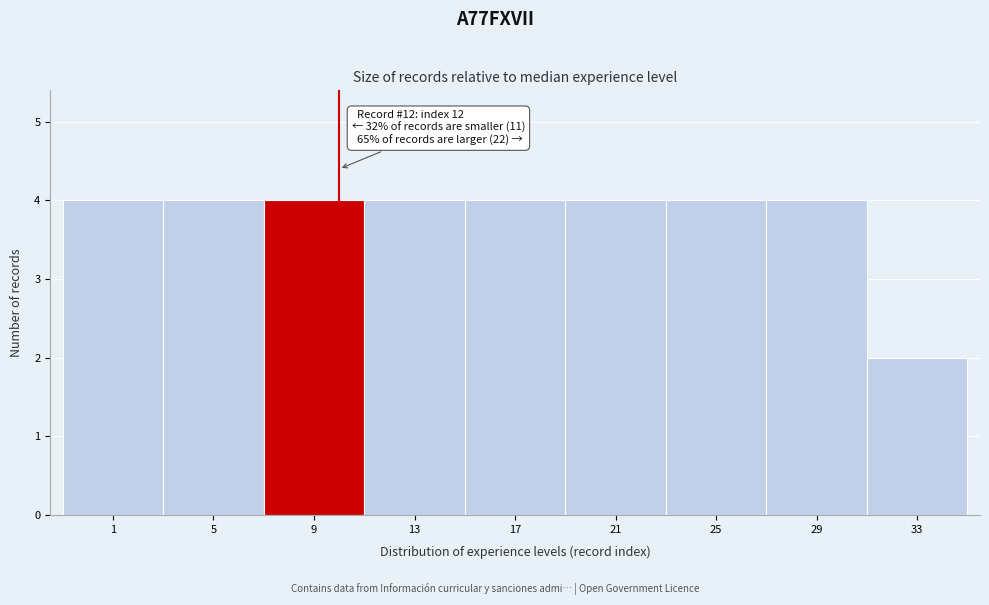

Reading left to right, what are all the values shown in this chart?

1=4	5=4	9=4	13=4	17=4	21=4	25=4	29=4	33=2